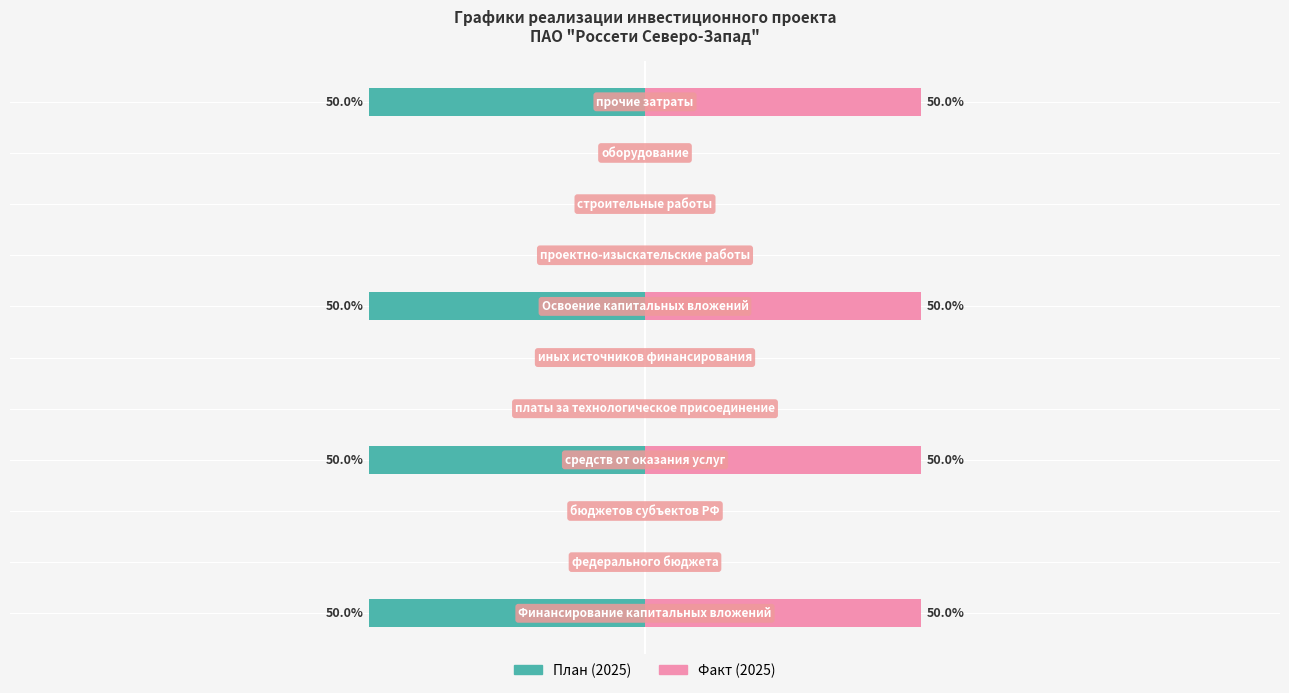

Rank the series by their maximum value, from highest to lowest.

Факт (2025), План (2025)